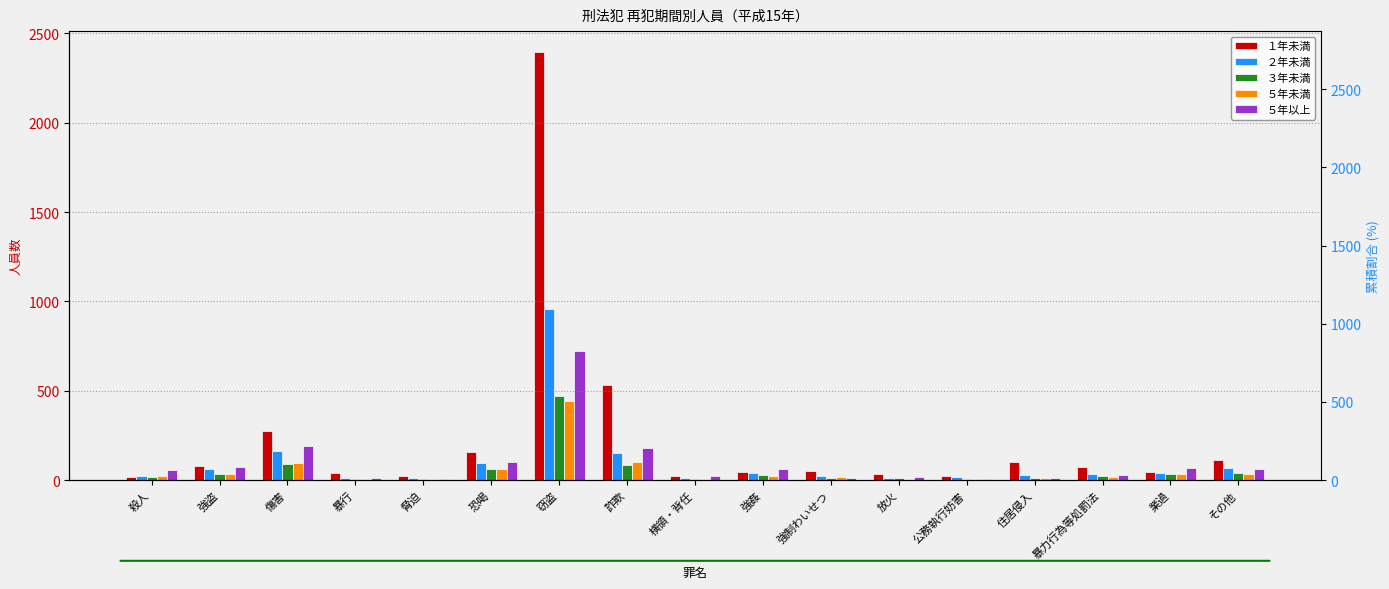

True or false: ２年未満 has a value of 35 at 殺人.

False